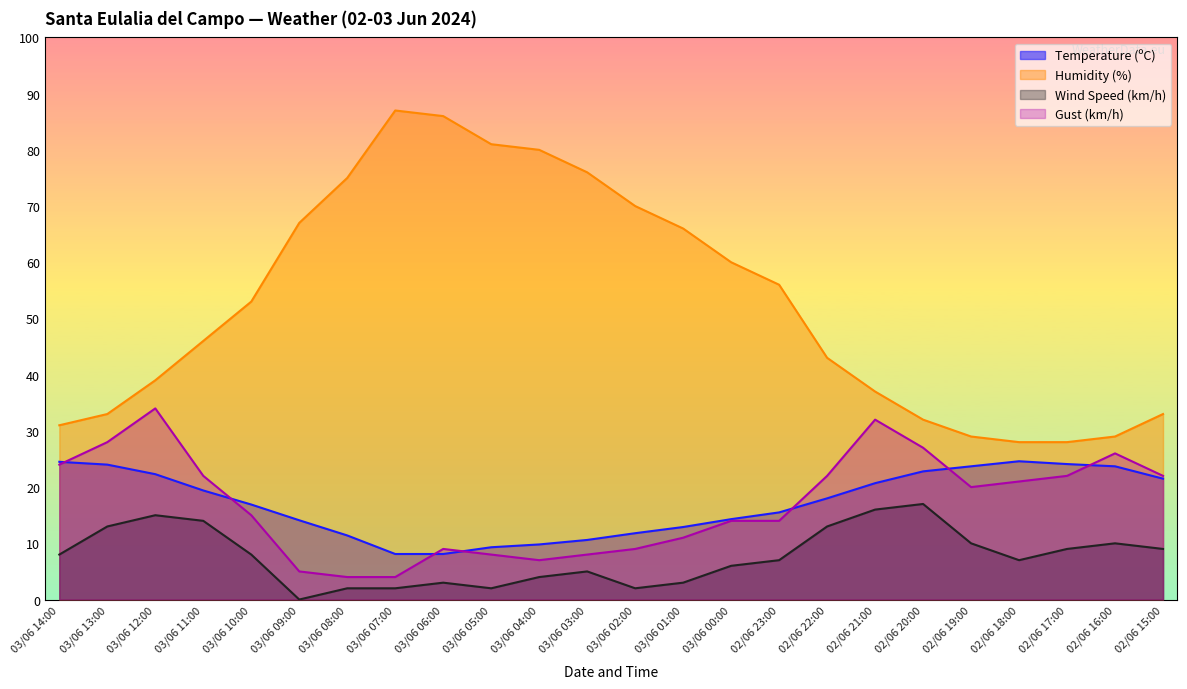

At which label does Gust (km/h) reach its peak?

03/06 12:00